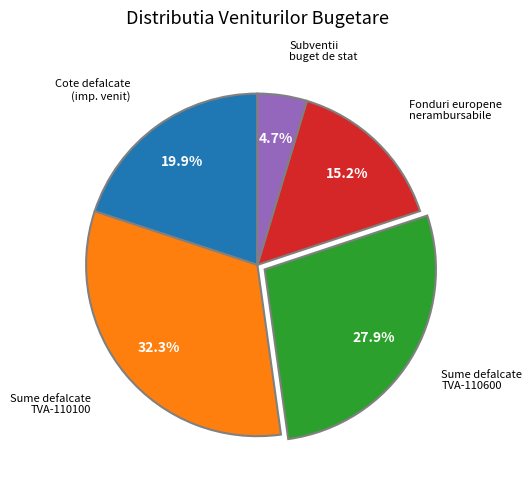

To the nearest percent, what is the average slice percentage?

20%